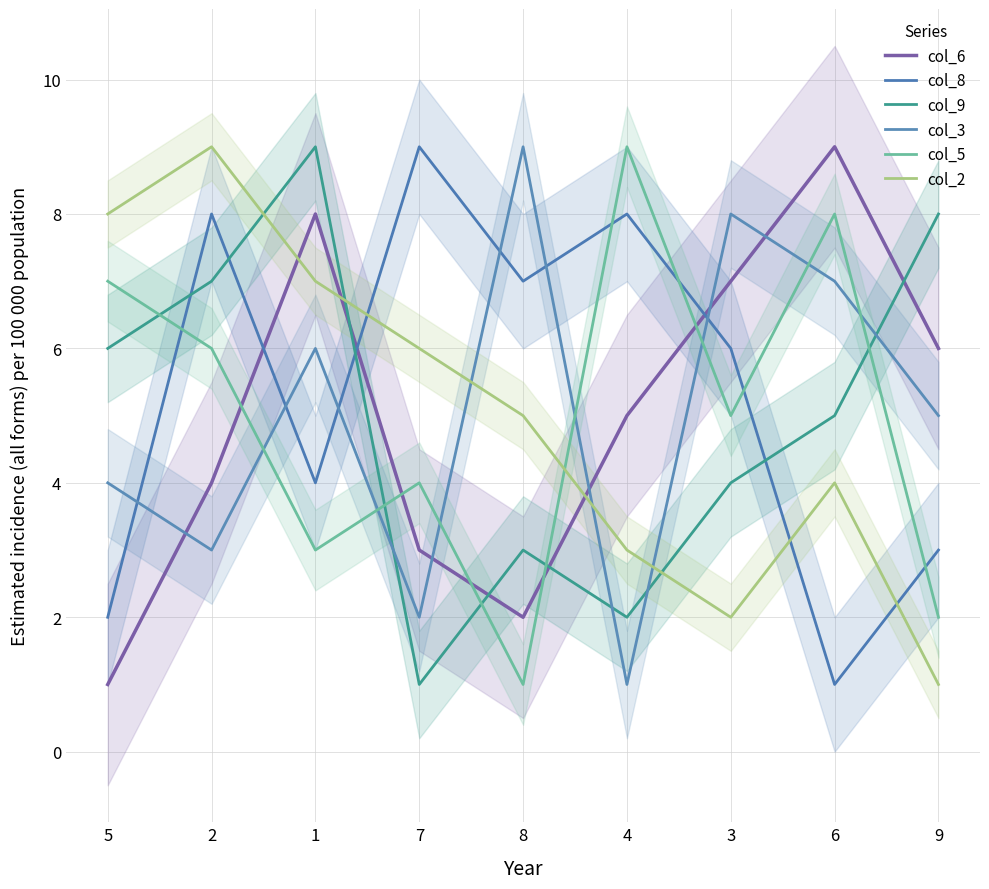

What is the label of the 4th point from the left?

7